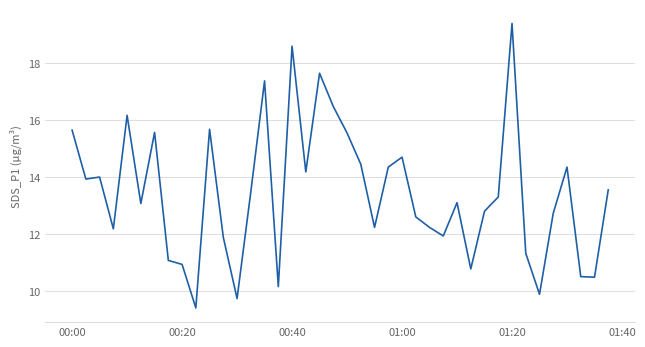

What is the greatest value displayed?

19.4